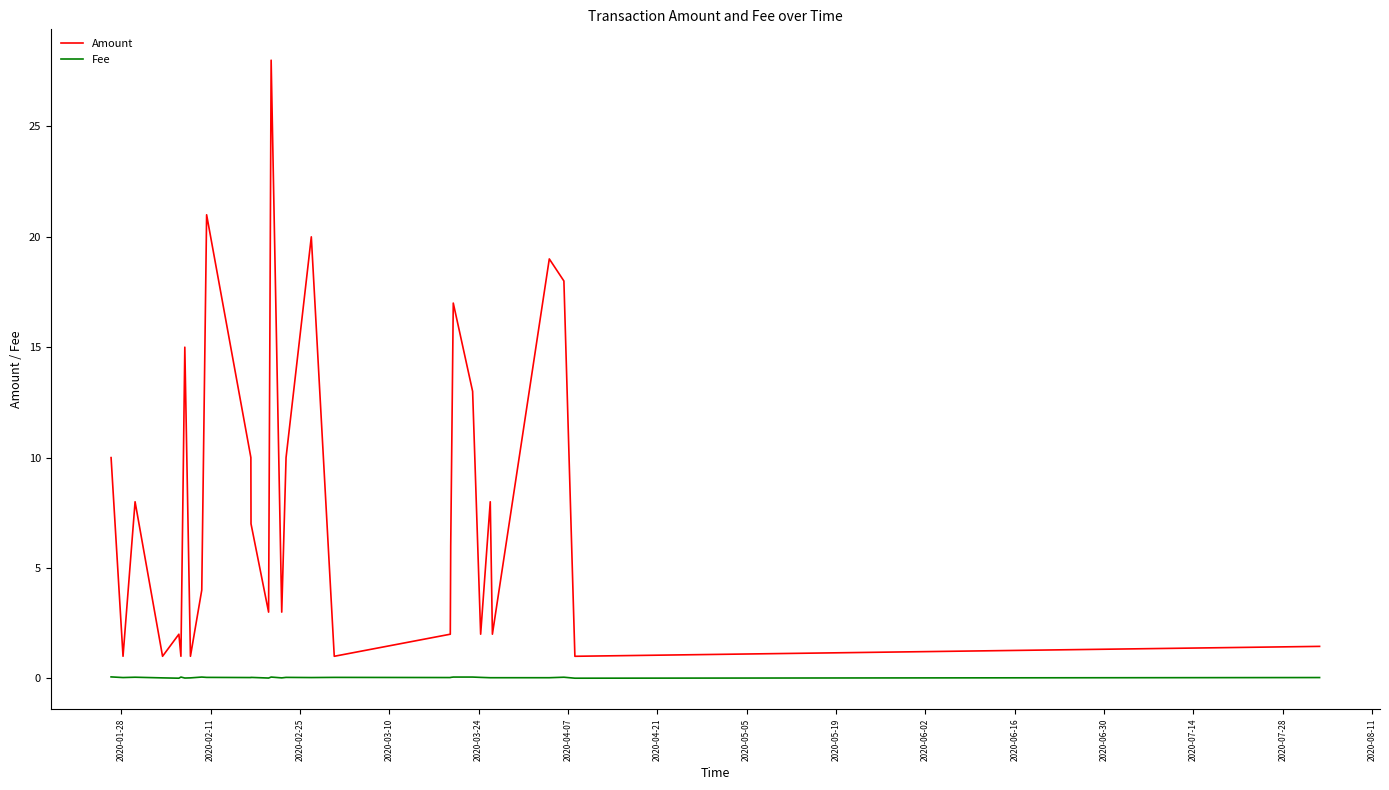

What are all the series names shown in the legend?

Amount, Fee